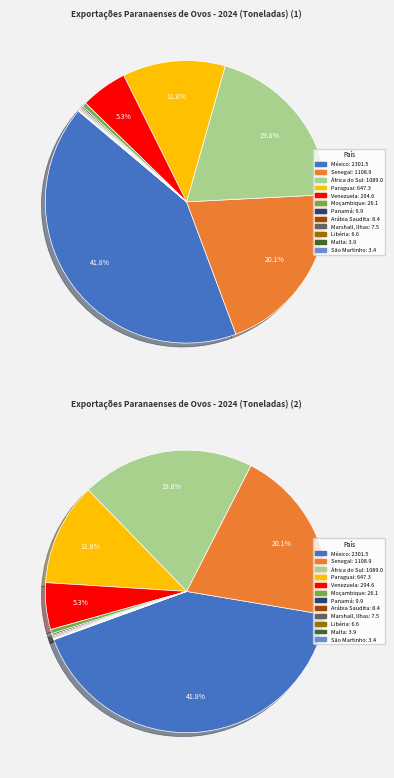

To the nearest percent, what is the difference between the Paraguai and Malta slice percentages?

12%